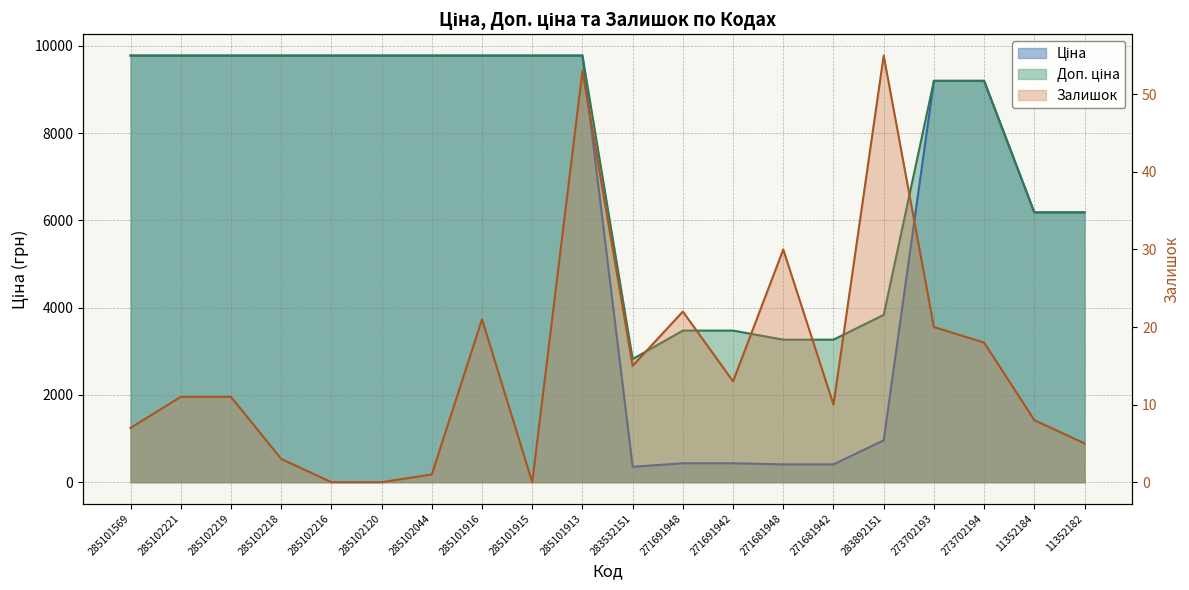

True or false: Доп. ціна has a value of 9775.5 at 285102218.

True